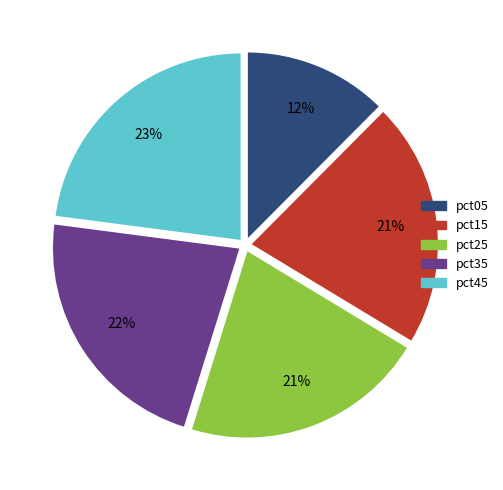

To the nearest percent, what is the average slice percentage?

20%